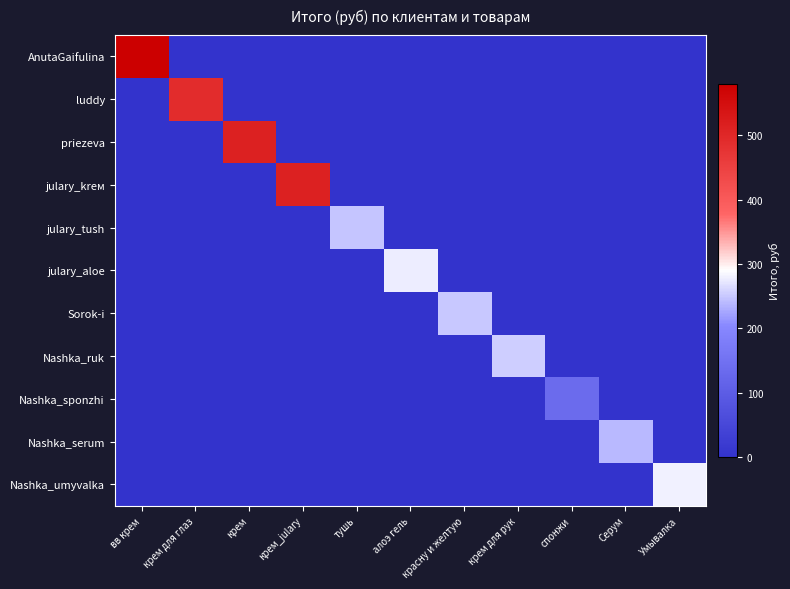

Count the number of data series in this chart.

11